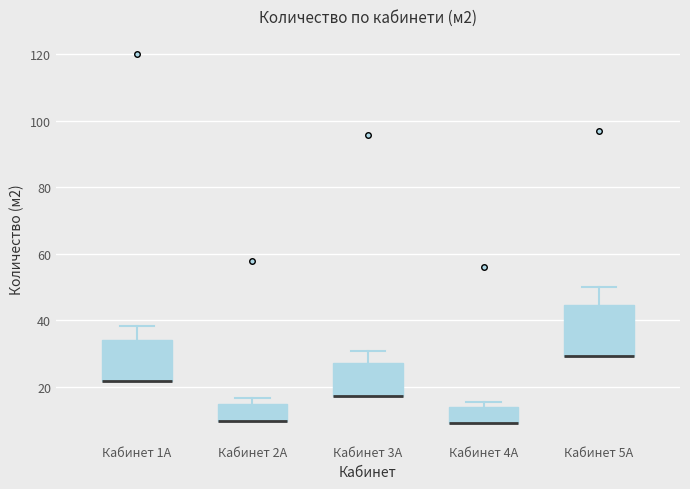

Where is the upper edge of the box for Кабинет 4А on the y-axis? The values are not printed on the chart, so give them approximately, as read against the axis.

14